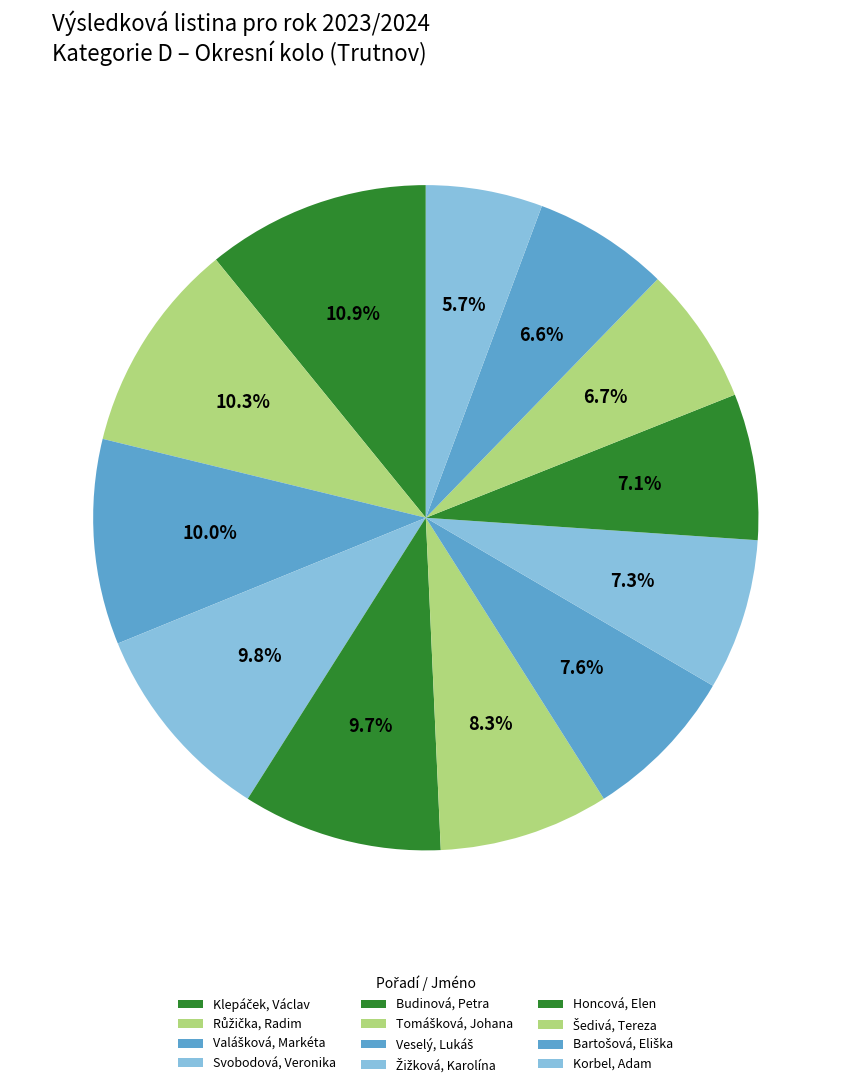

How many slices are in this pie chart?

12